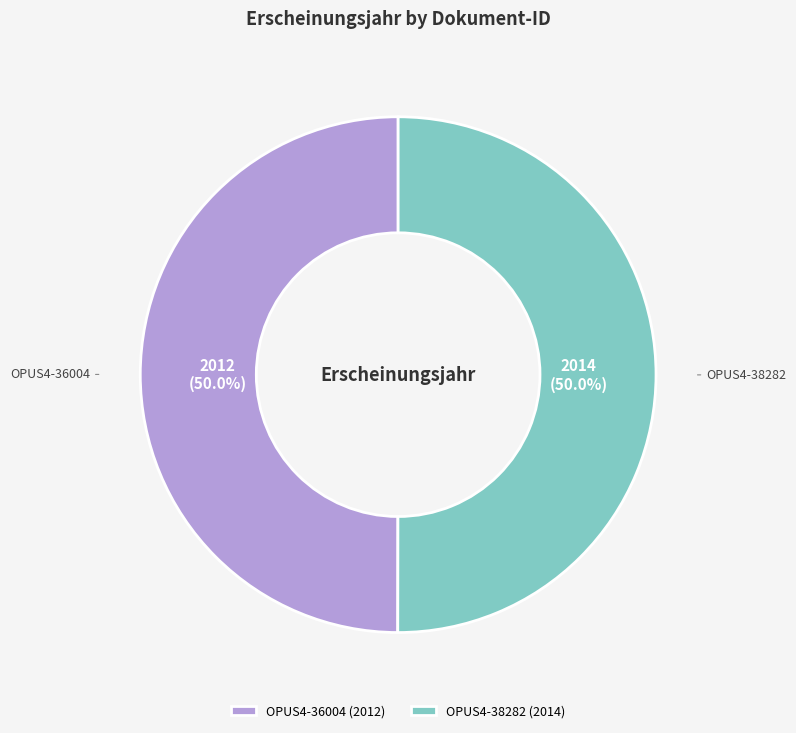

To the nearest percent, what portion does OPUS4-38282 represent?

50%